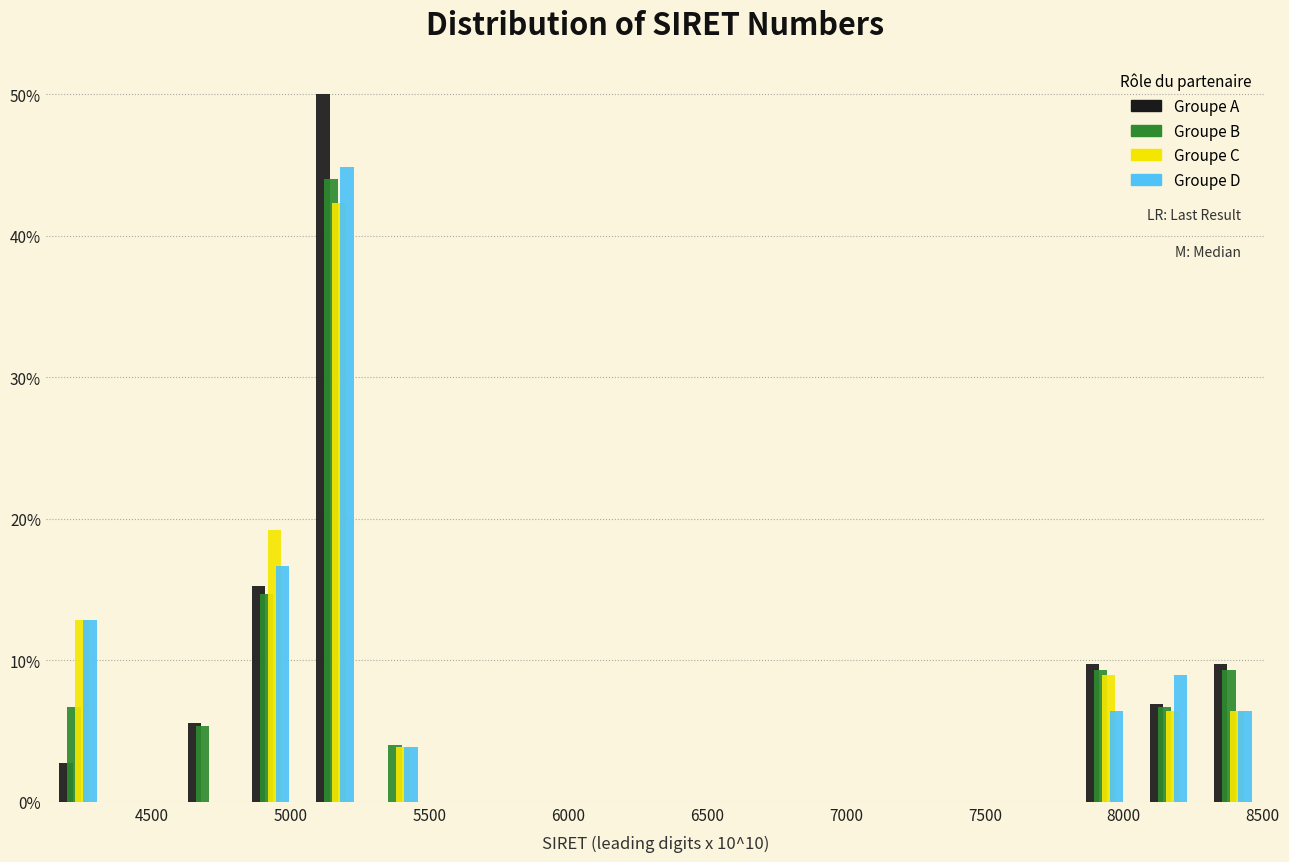

Reading left to right, list every range on the x-axis with the height of the bar of each series over it. Neither the bar edges nor the heights are printed on the chart, so give them approximately, as read against the axes.

4100 to 4350: Groupe A=3	Groupe B=7	Groupe C=13	Groupe D=13
4350 to 4600: Groupe A=0	Groupe B=0	Groupe C=0	Groupe D=0
4600 to 4800: Groupe A=6	Groupe B=5	Groupe C=0	Groupe D=0
4800 to 5050: Groupe A=15	Groupe B=15	Groupe C=19	Groupe D=17
5050 to 5250: Groupe A=50	Groupe B=44	Groupe C=42	Groupe D=45
5250 to 5500: Groupe A=0	Groupe B=4	Groupe C=4	Groupe D=4
5500 to 5750: Groupe A=0	Groupe B=0	Groupe C=0	Groupe D=0
5750 to 5950: Groupe A=0	Groupe B=0	Groupe C=0	Groupe D=0
5950 to 6200: Groupe A=0	Groupe B=0	Groupe C=0	Groupe D=0
6200 to 6450: Groupe A=0	Groupe B=0	Groupe C=0	Groupe D=0
6450 to 6650: Groupe A=0	Groupe B=0	Groupe C=0	Groupe D=0
6650 to 6900: Groupe A=0	Groupe B=0	Groupe C=0	Groupe D=0
6900 to 7100: Groupe A=0	Groupe B=0	Groupe C=0	Groupe D=0
7100 to 7350: Groupe A=0	Groupe B=0	Groupe C=0	Groupe D=0
7350 to 7600: Groupe A=0	Groupe B=0	Groupe C=0	Groupe D=0
7600 to 7800: Groupe A=0	Groupe B=0	Groupe C=0	Groupe D=0
7800 to 8050: Groupe A=10	Groupe B=9	Groupe C=9	Groupe D=6
8050 to 8300: Groupe A=7	Groupe B=7	Groupe C=6	Groupe D=9
8300 to 8500: Groupe A=10	Groupe B=9	Groupe C=6	Groupe D=6